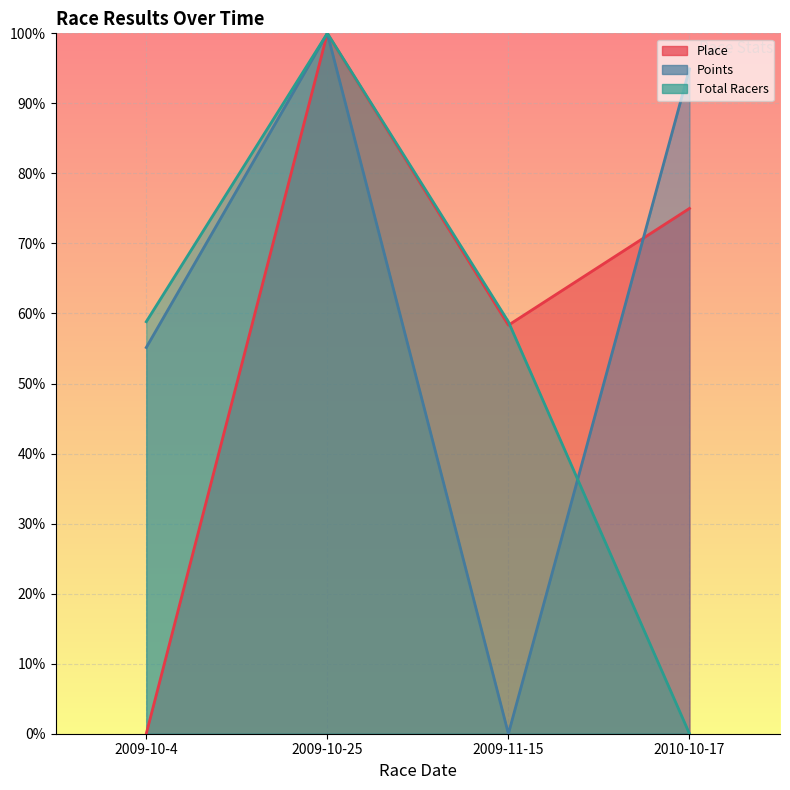

At which category does the chart reach its minimum across all series?

2009-10-4